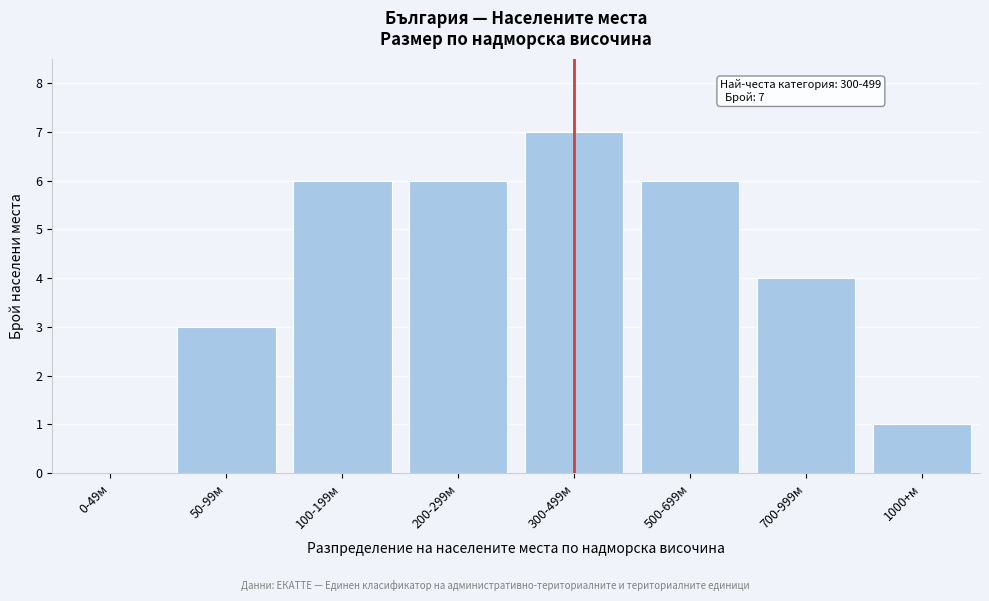

Reading right to left, what are all the values shown in this chart?

1000+м=1	700-999м=4	500-699м=6	300-499м=7	200-299м=6	100-199м=6	50-99м=3	0-49м=0